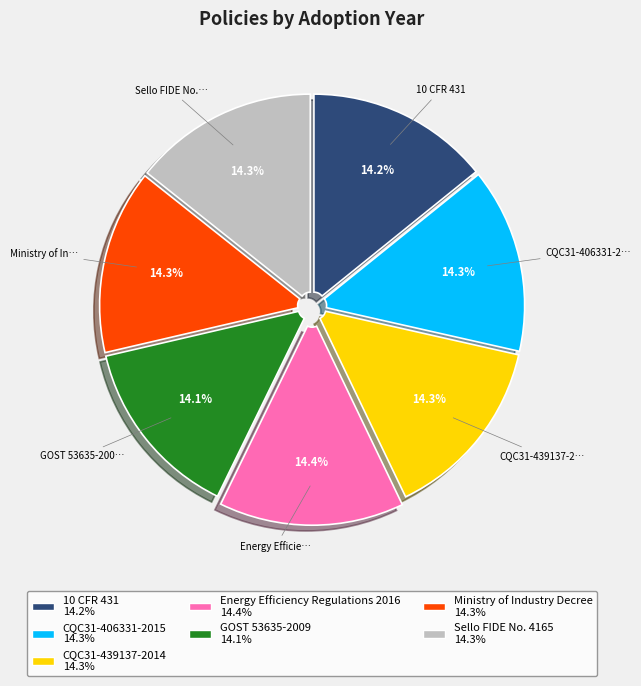

Is there any slice that represents more than half of the pie?

No